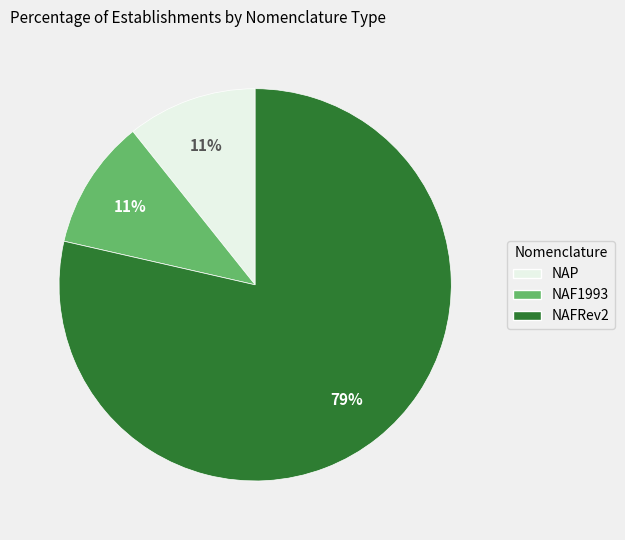

Is it true that NAP is 11% of the pie?

True